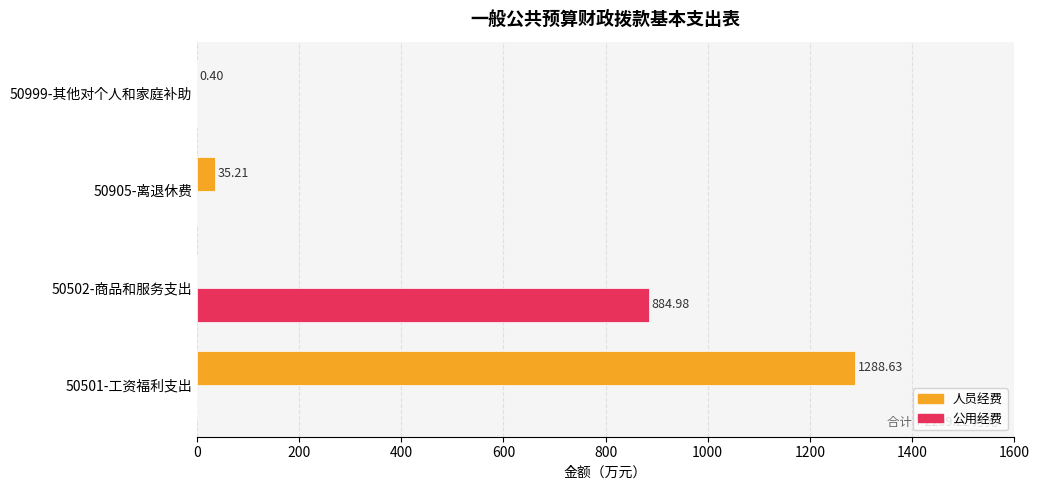

Which series has the largest total across all categories?

人员经费